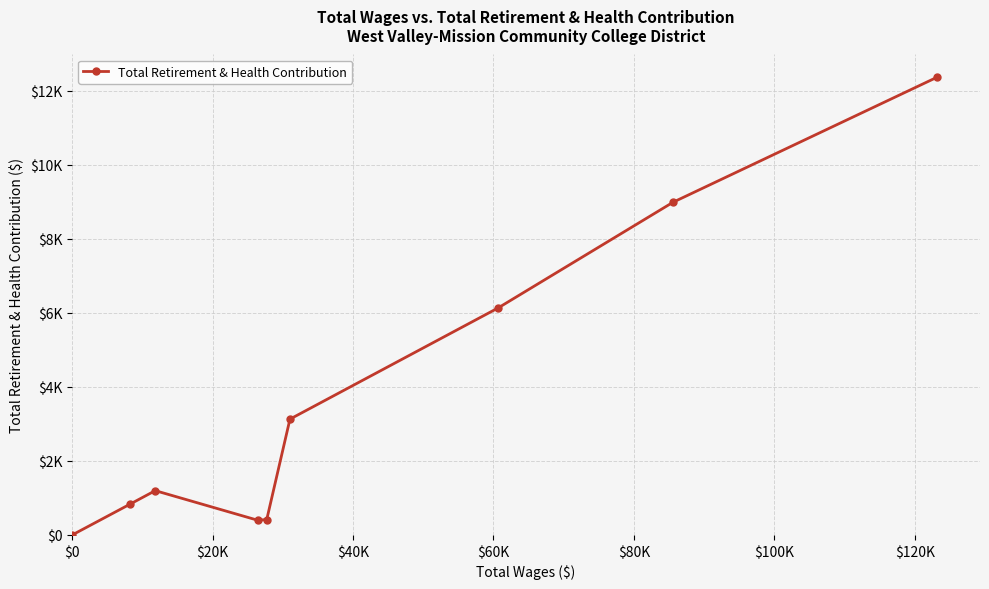

How many data points are above 1195?

4